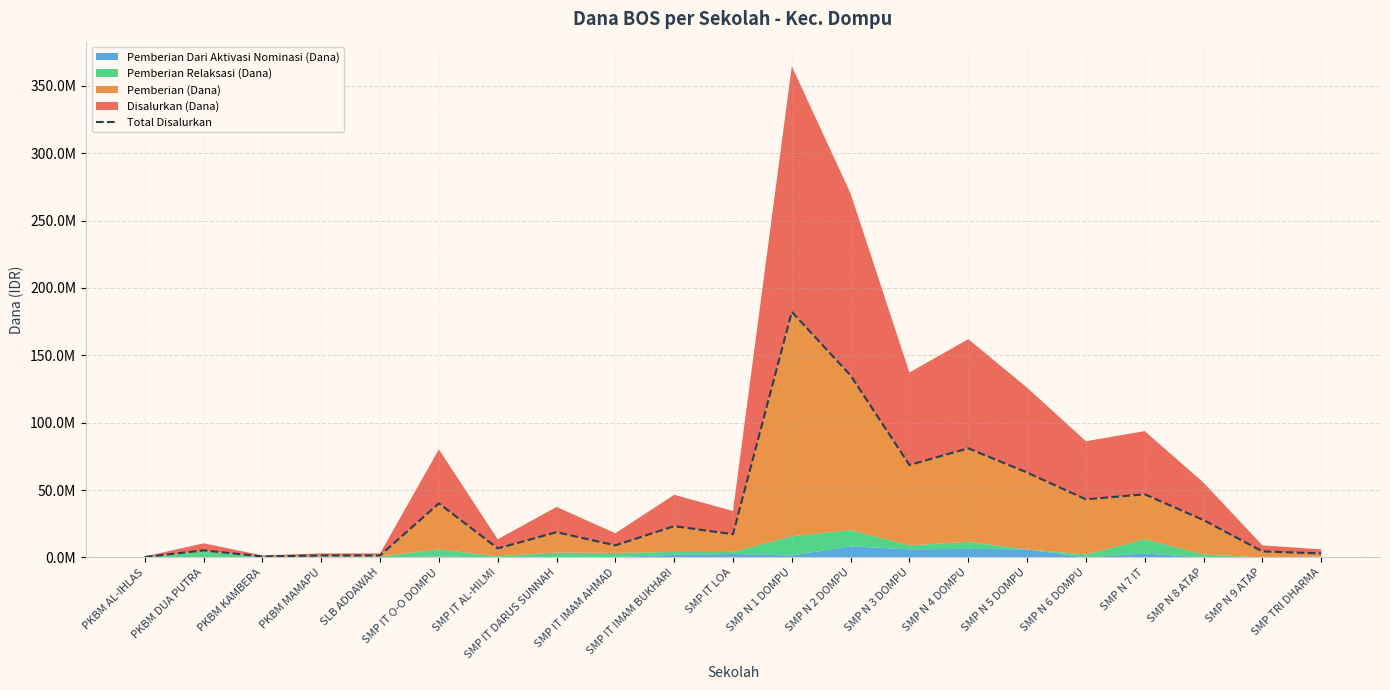

Reading left to right, extract all data points from this chart.

375000	5250000	750000	1500000	1500000	40125000	6750000	18750000	9000000	23250000	17250000	182250000	135000000	68625000	81000000	63000000	43125000	46875000	27750000	4500000	3000000